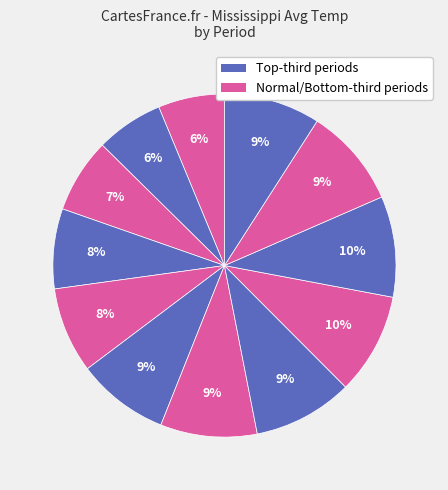

Does any single category account for the majority?

No